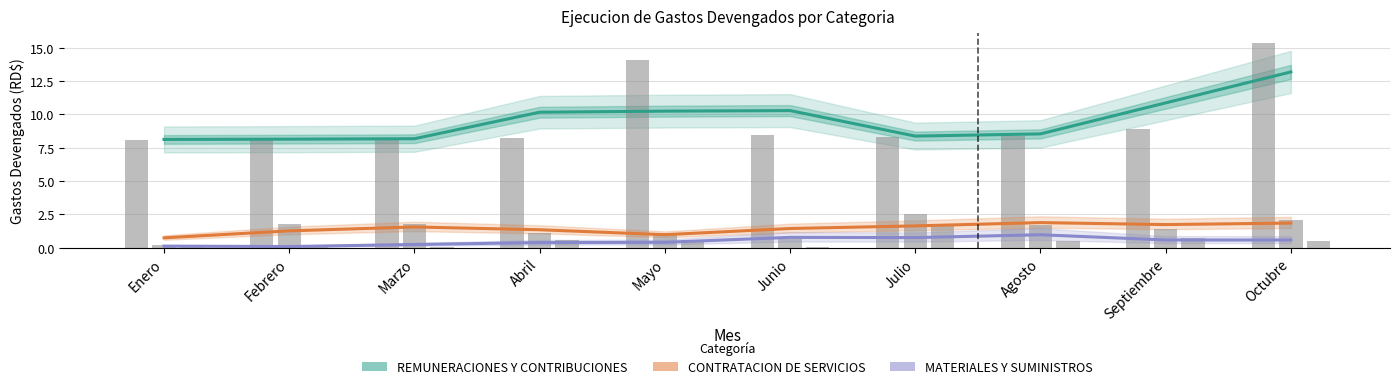

What is the approximate value of REMUNERACIONES Y CONTRIBUCIONES at Marzo?

8.2